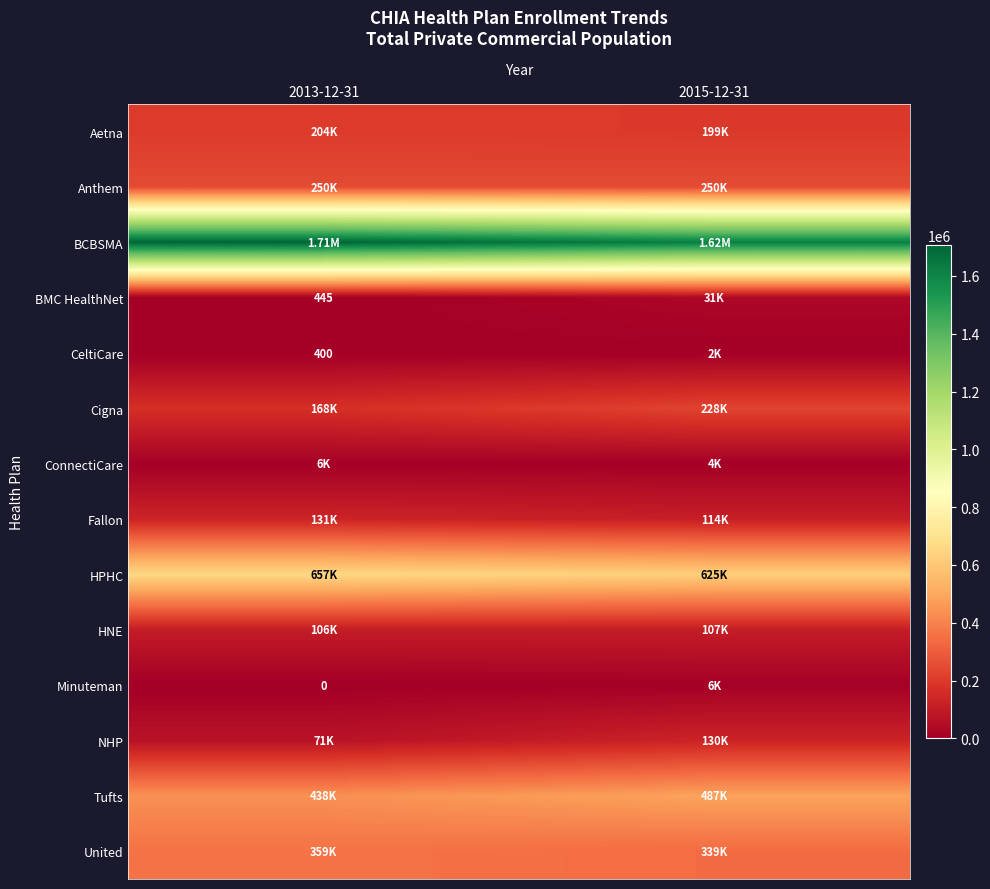

Which series has the largest total across all categories?

BCBSMA